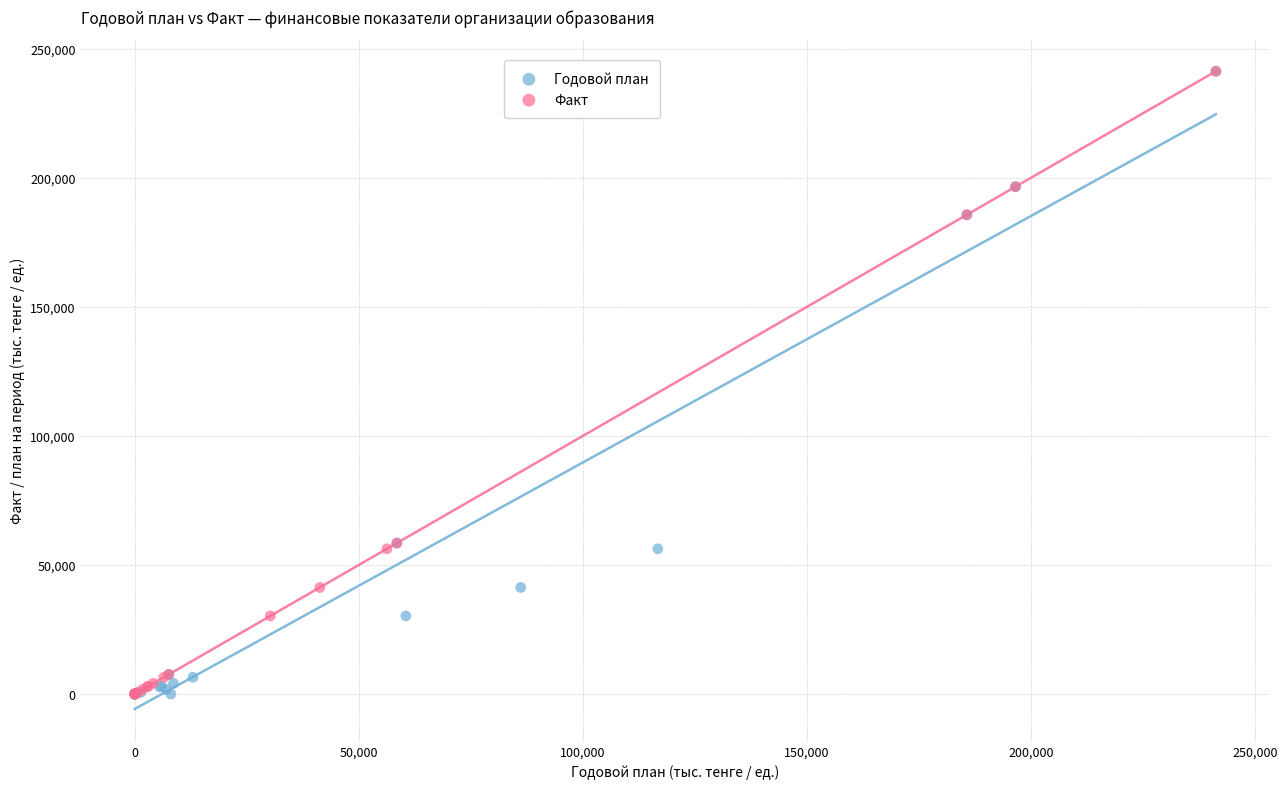

What are all the series names shown in the legend?

Годовой план, Факт